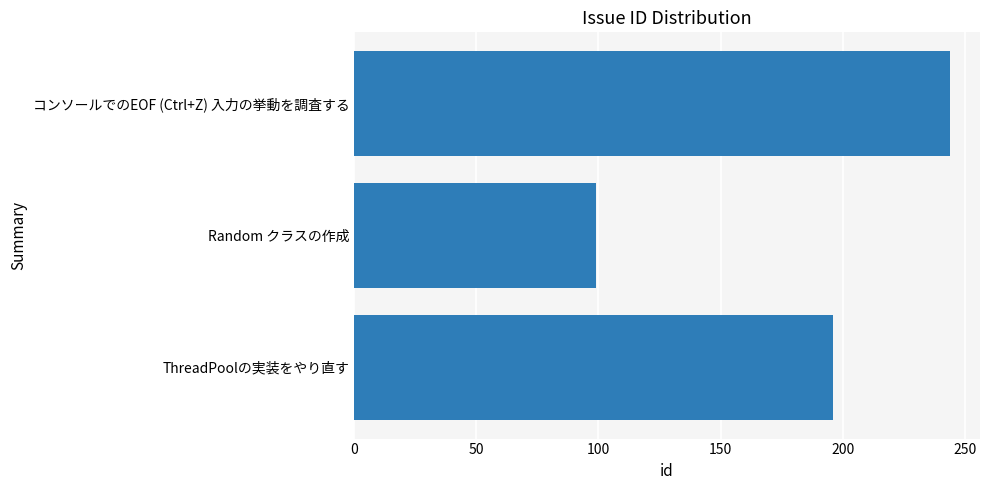

How many data points are less than 196?

1